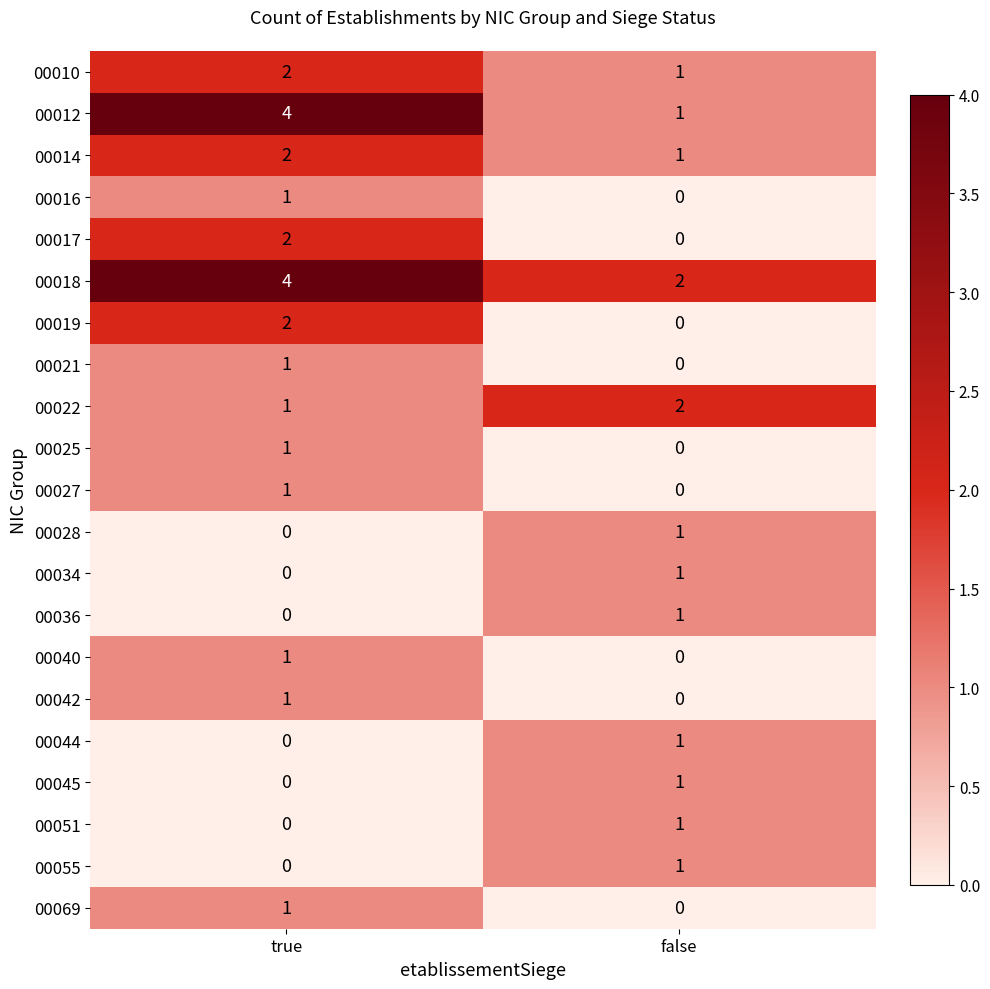

Between true and false, which series saw the biggest shift?

00012